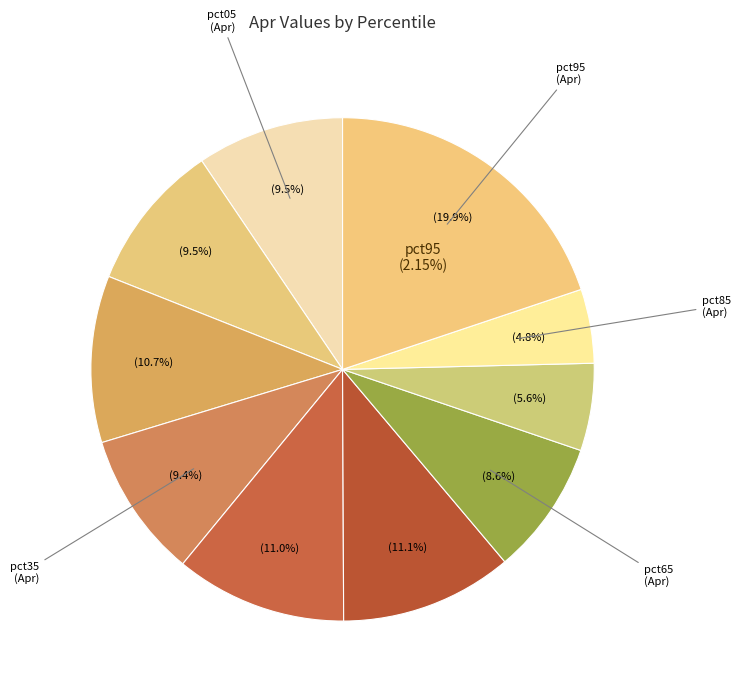

Between pct15 and pct75, which is larger?

pct15